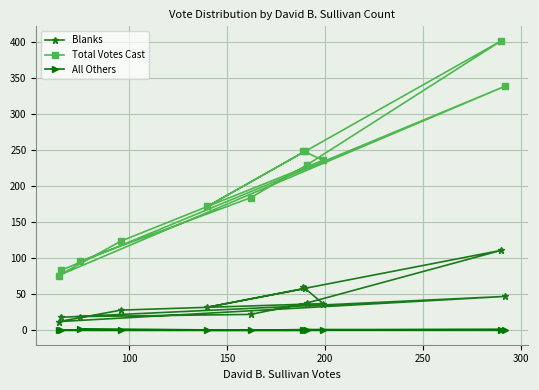

How many data points in Blanks are above 37?

5